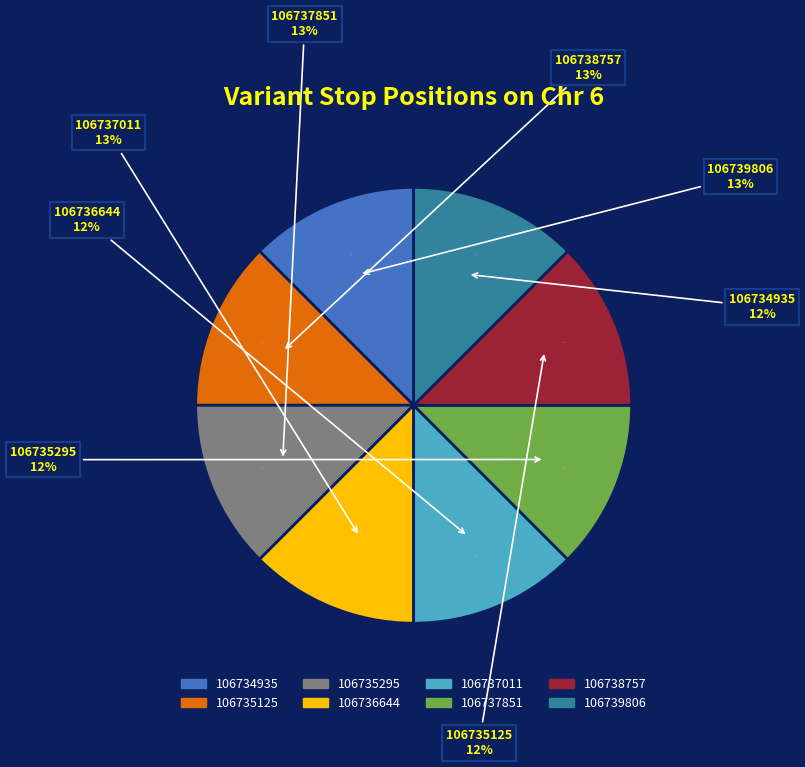

Which slice is the smallest?

106734935